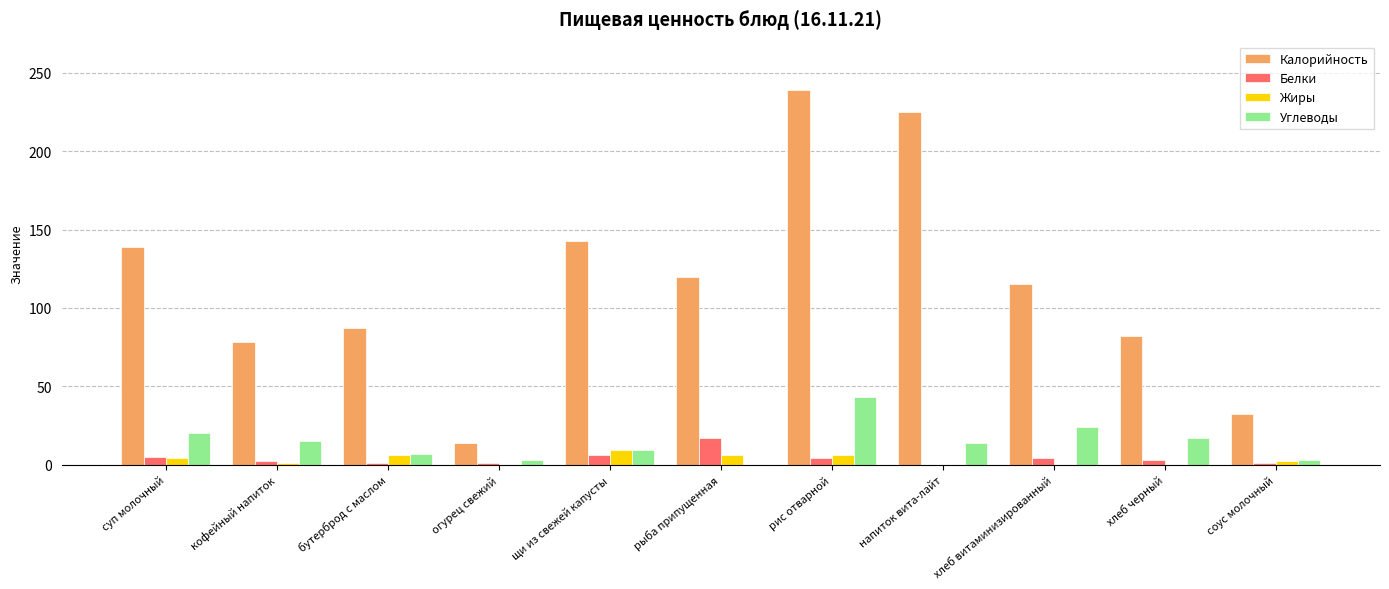

Is the value of Углеводы at кофейный напиток greater than the value of Калорийность at рыба припущенная?

No